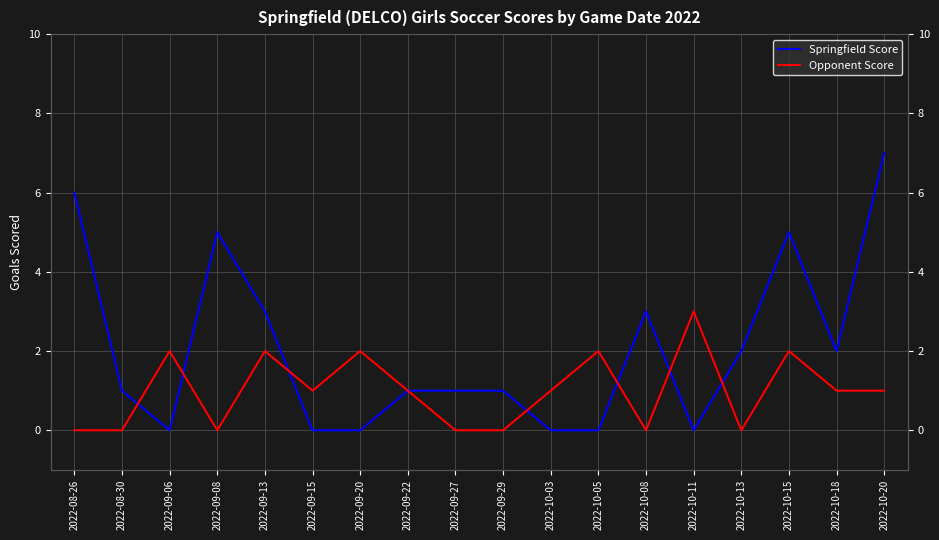

What is the label of the 3rd point from the right?

2022-10-15